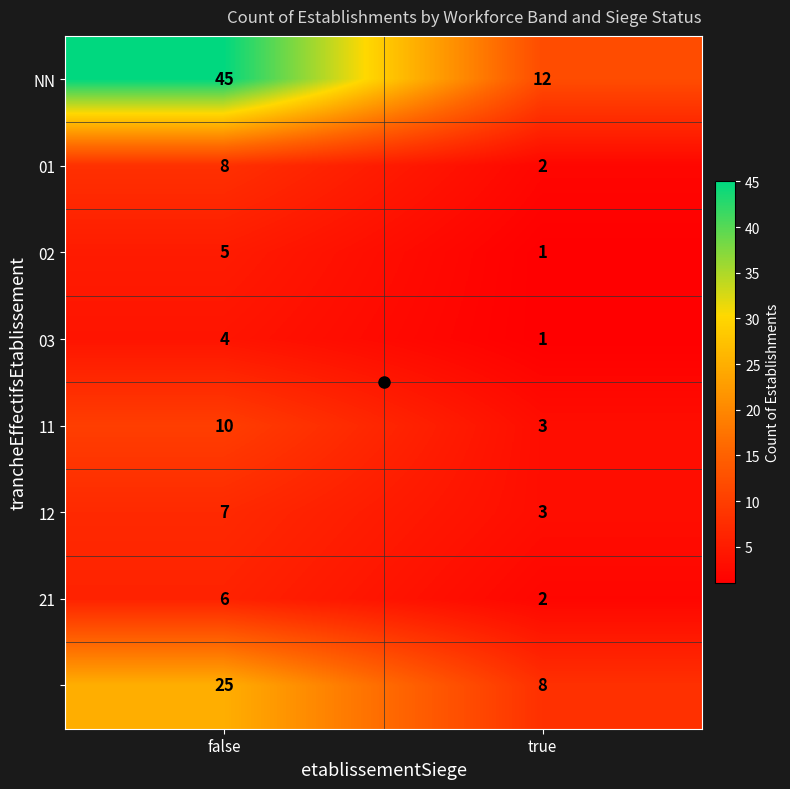

What is the difference between the highest and lowest values at true?

11